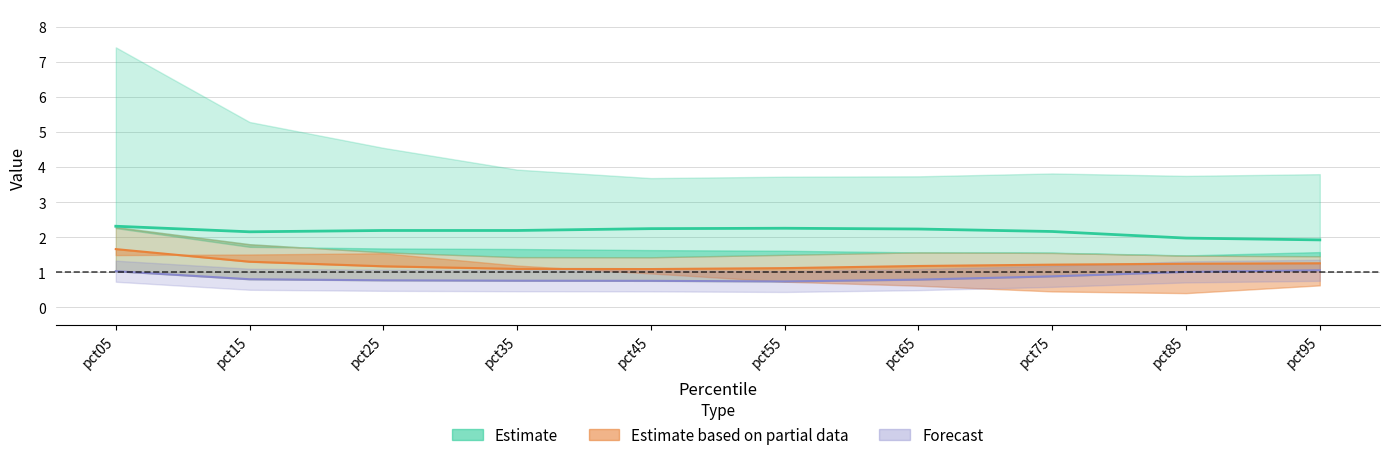

Reading left to right, extract all data points from this chart.

Apr (central line): 2.3	2.2	2.2	2.2	2.2	2.3	2.2	2.2	2.0	1.9
May-Jun midline: 1.7	1.3	1.2	1.1	1.1	1.1	1.2	1.2	1.2	1.3
May (forecast line): 1.0	0.8	0.8	0.8	0.8	0.7	0.8	0.9	1.0	1.1